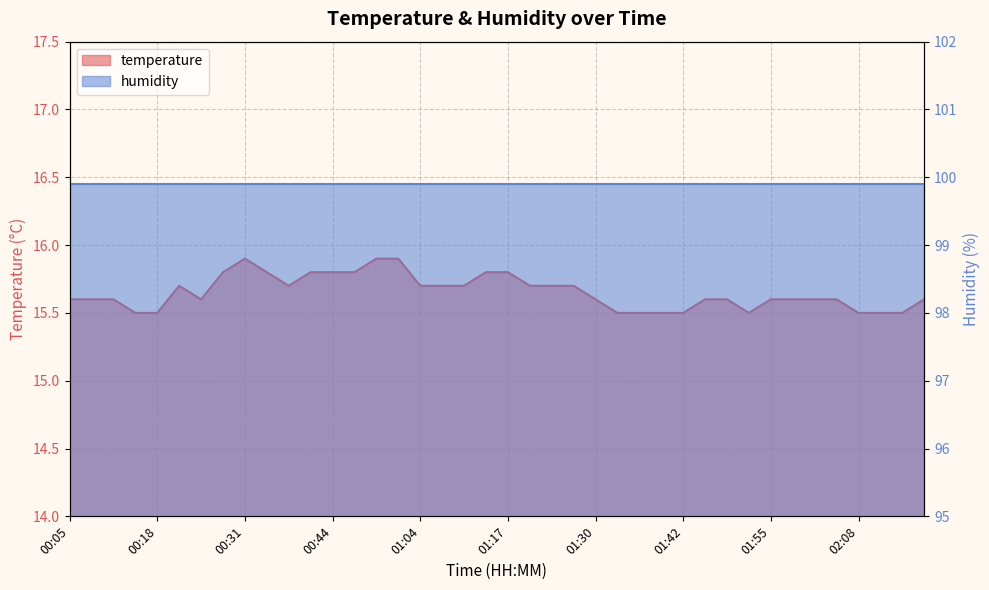

Rank the categories by value from highest to lowest.

00:31, 00:57, 01:01, 00:27, 00:34, 00:40, 00:44, 00:51, 01:13, 01:17, 00:21, 00:37, 01:04, 01:07, 01:10, 01:20, 01:24, 01:27, 00:05, 00:08, 00:12, 00:24, 01:30, 01:45, 01:49, 01:55, 01:58, 02:02, 02:05, 02:18, 00:15, 00:18, 01:33, 01:36, 01:39, 01:42, 01:52, 02:08, 02:12, 02:15